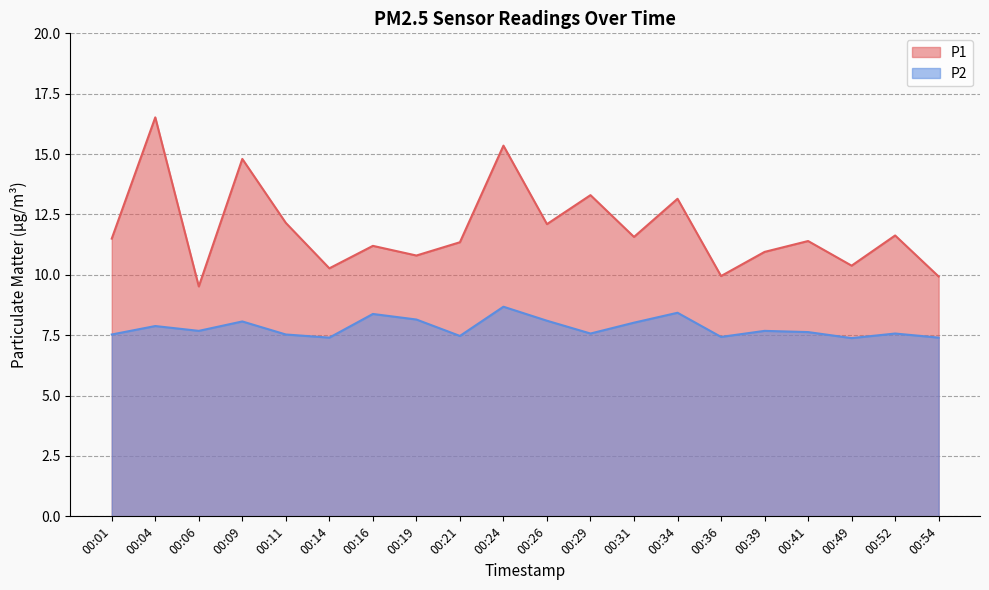

True or false: P1 and P2 cross at least once.

False